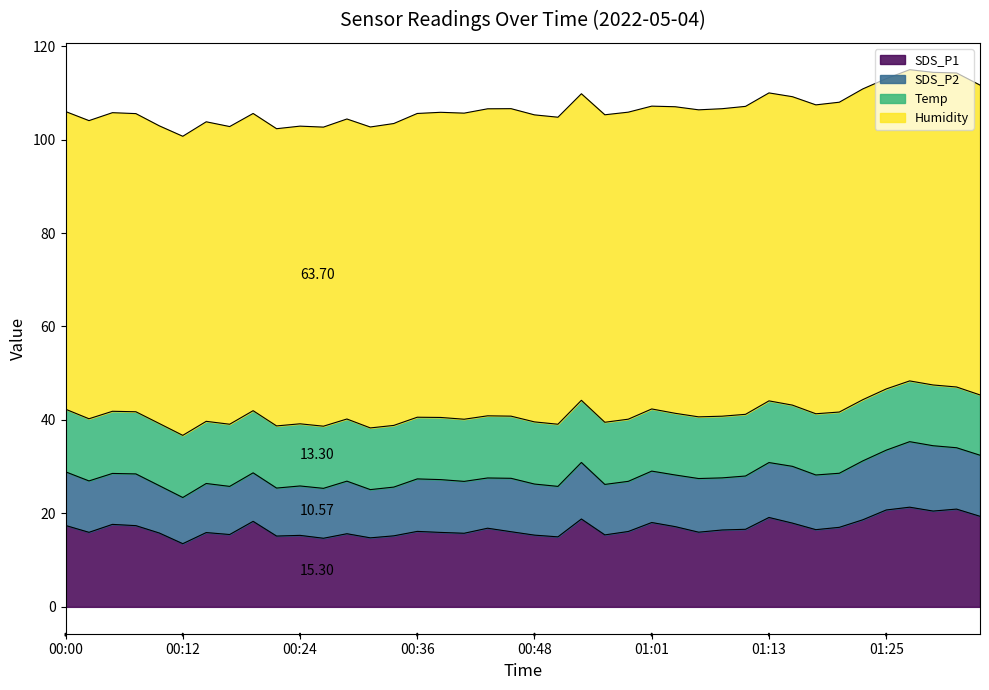

What is the highest value of the Humidity series?

67.2